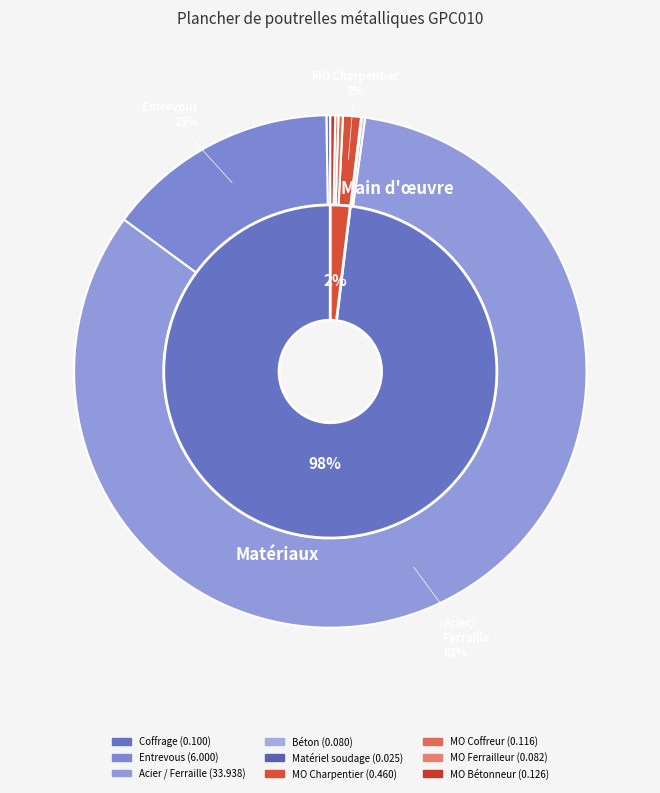

Combined, do mo044 and mt07ala010deb account for over 50%?

Yes